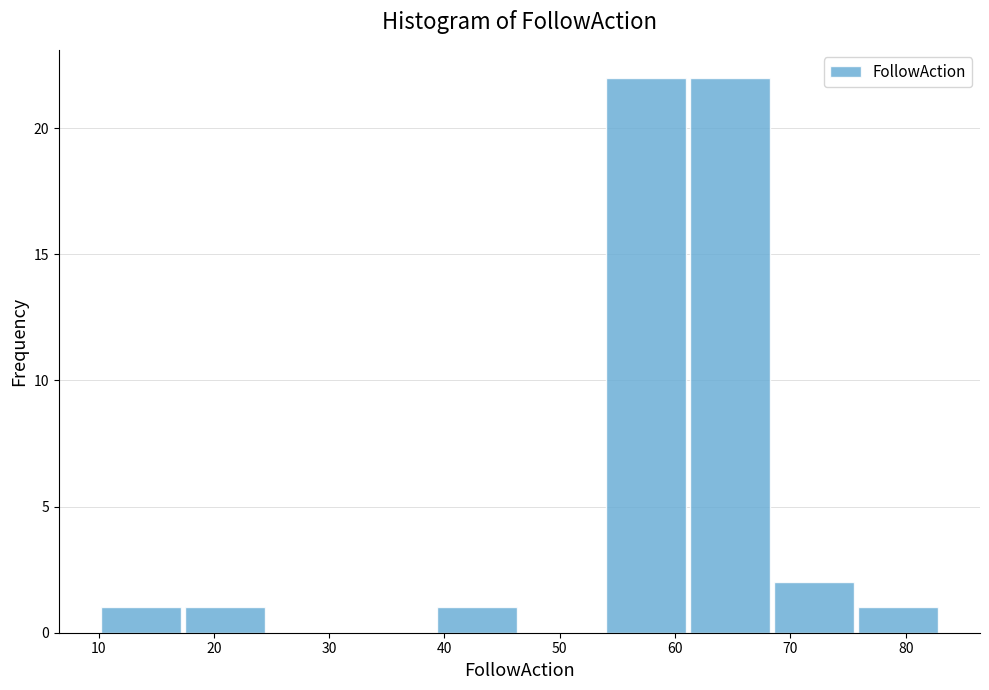

What is the height of the bar covering 68.4 to 75.7 on the x-axis? Neither the bar edges nor the heights are printed on the chart, so give them approximately, as read against the axes.

2